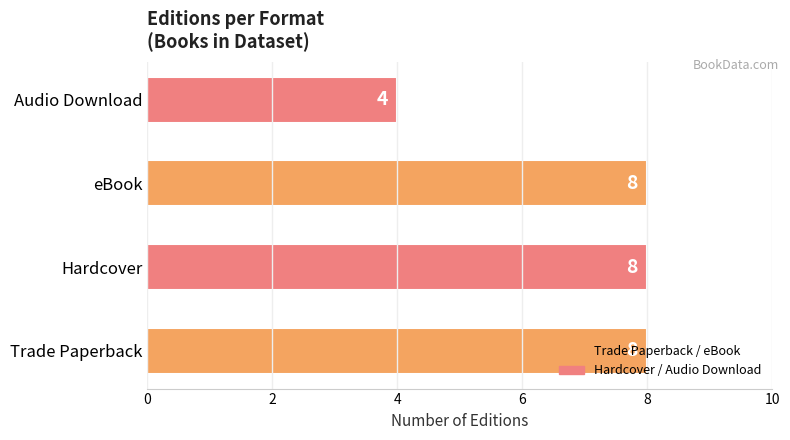

How many categories are shown in the chart?

4